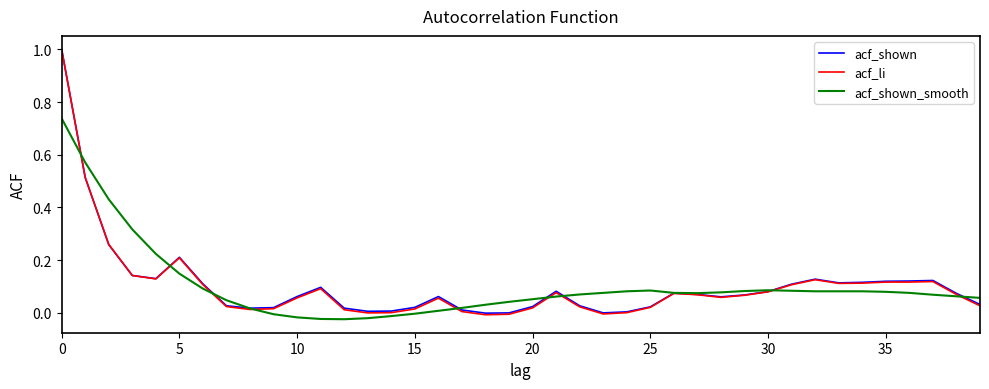

Does the chart have visible grid lines?

No